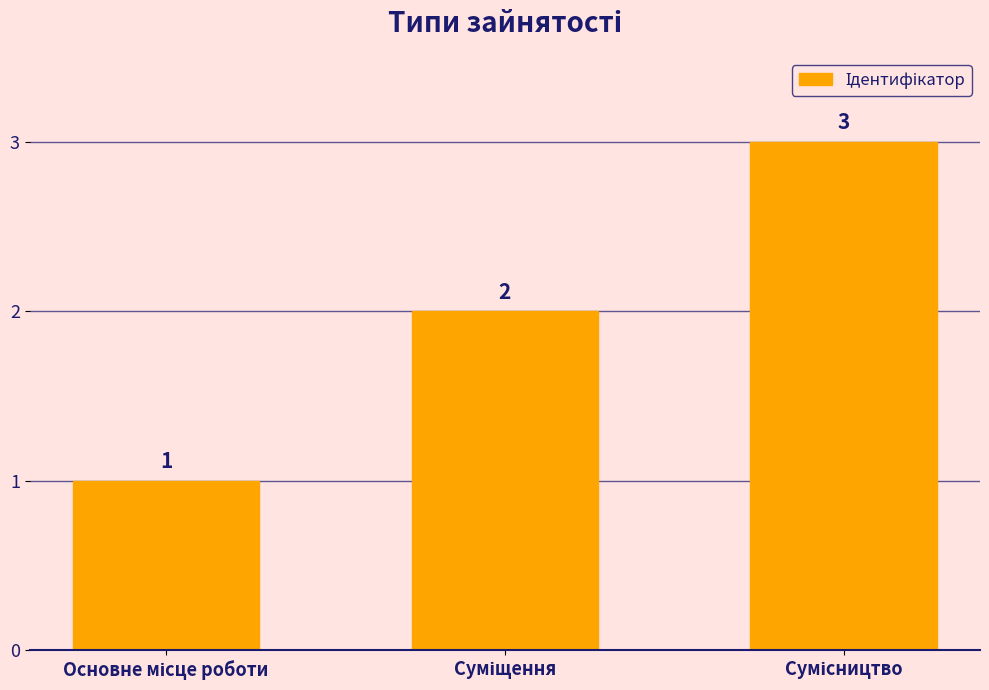

How many values are between 1 and 3?

3